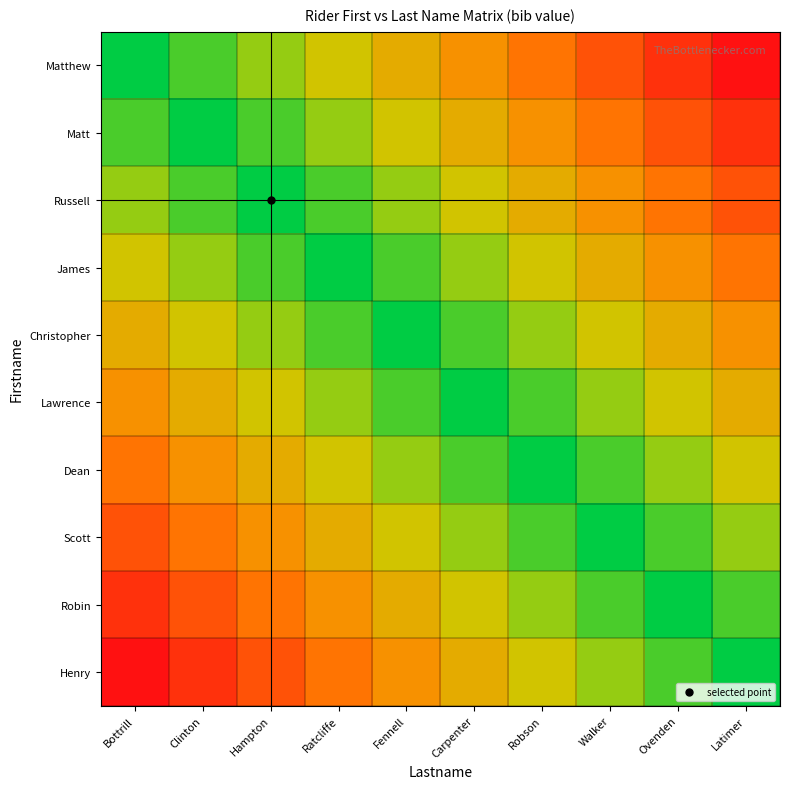

What is the total value across all series at Ratcliffe?

27